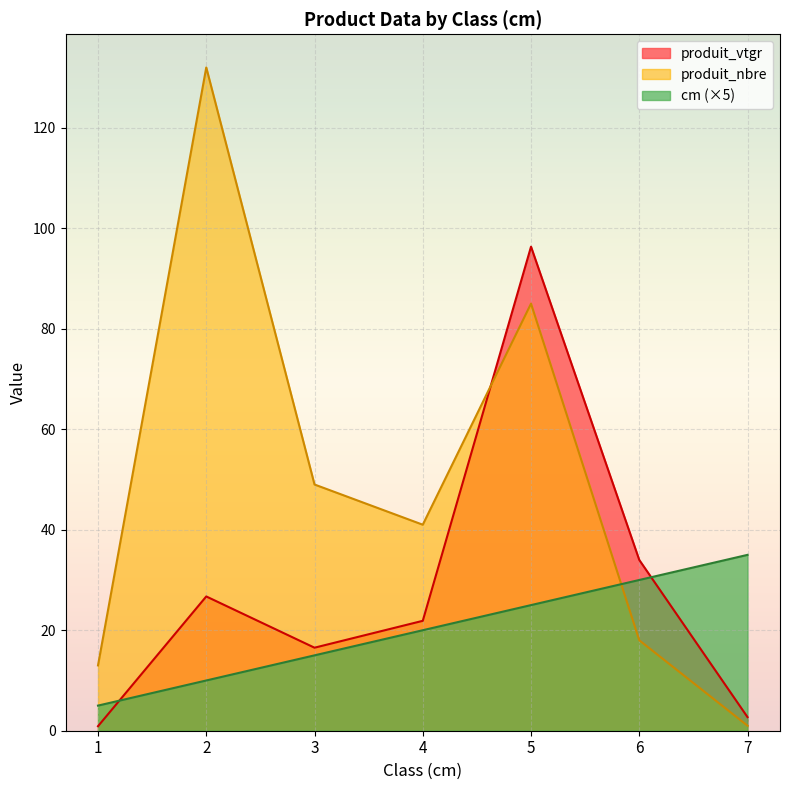

At which category does the chart reach its minimum across all series?

1